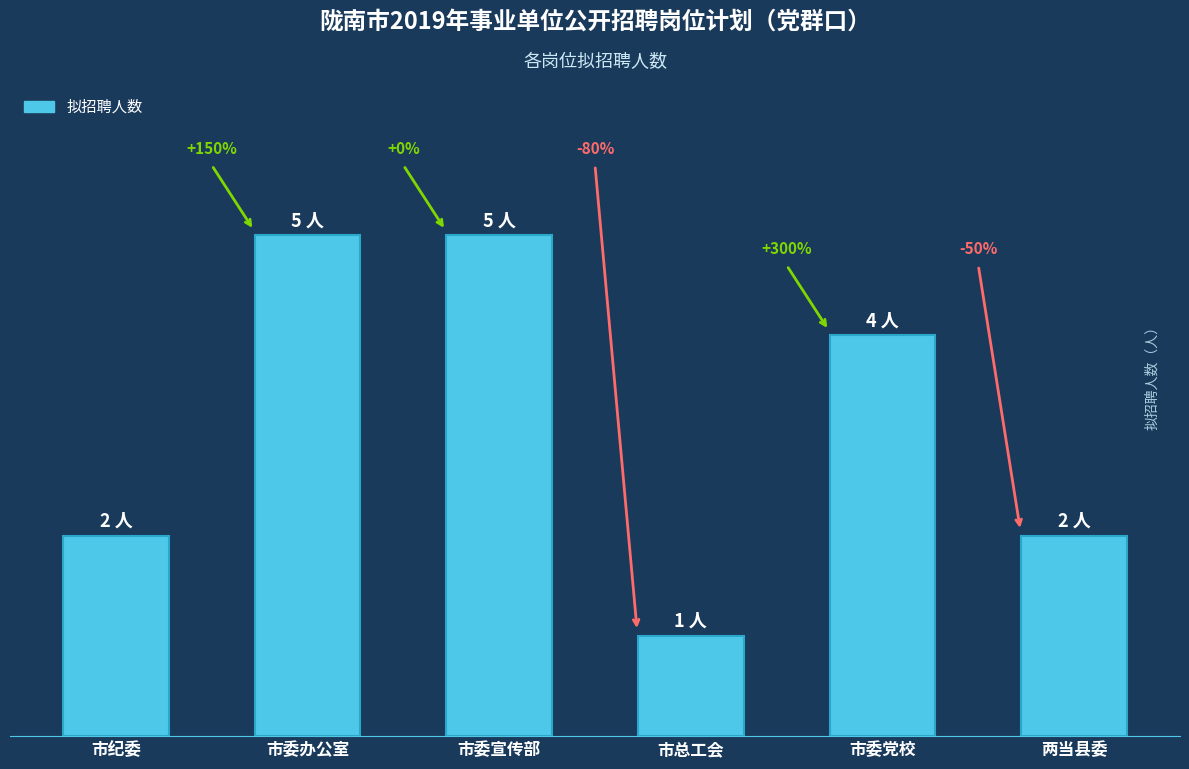

What position from the left is 市纪委?

1